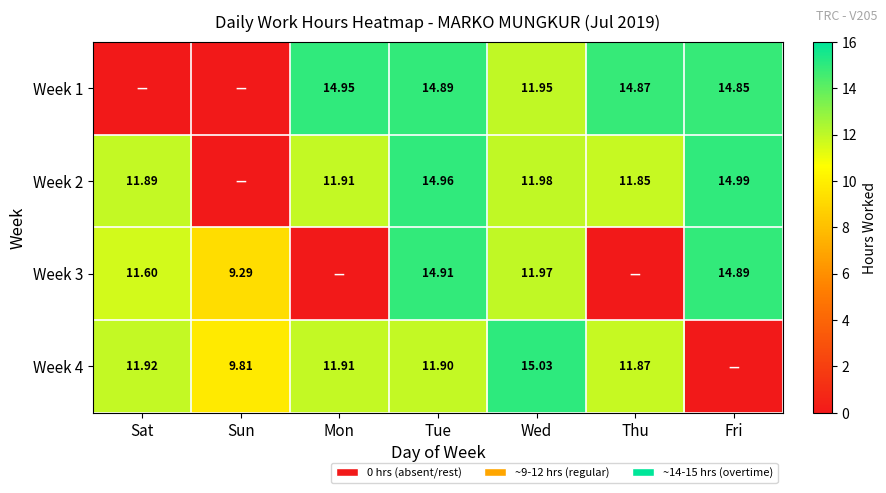

What is the approximate value of Week 4 at Sat?

11.9